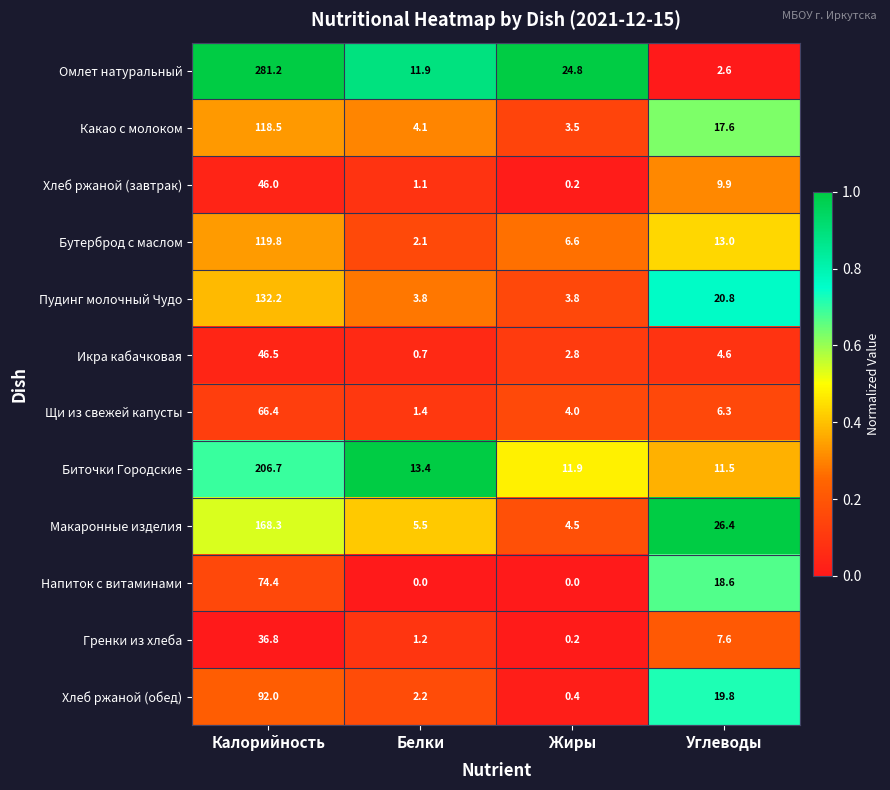

The value of Хлеб ржаной (обед) at Жиры is 0.4. True or false?

True